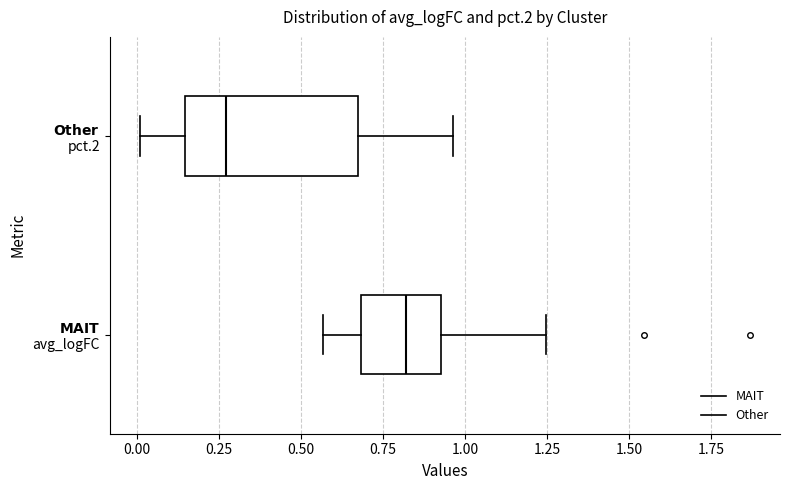

Which box has the furthest to the left median line?

$\bf{Other}$ pct.2